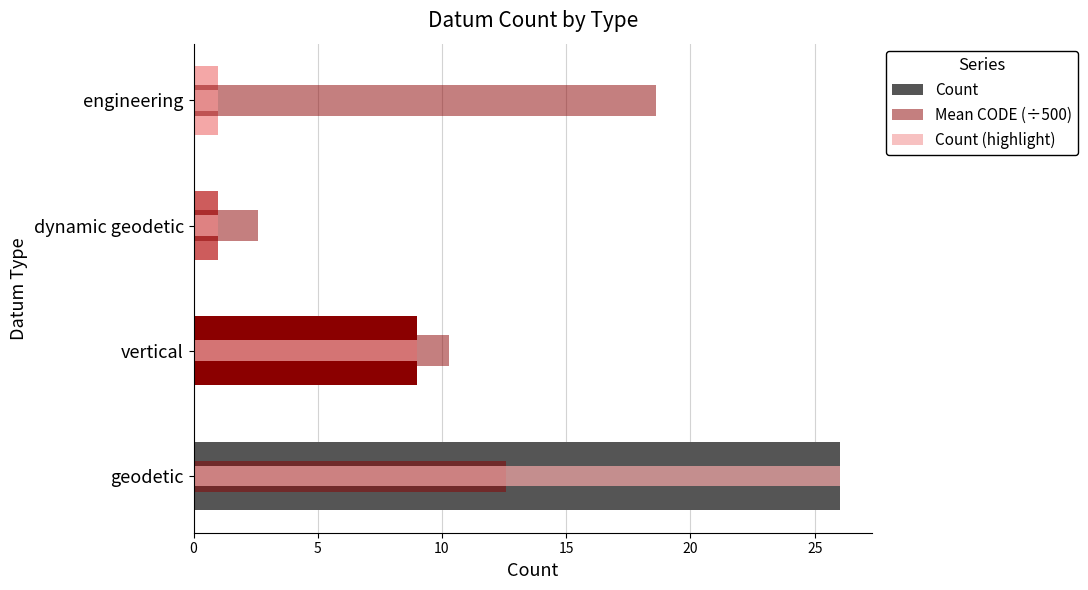

How many values in the Count series exceed 9?

1